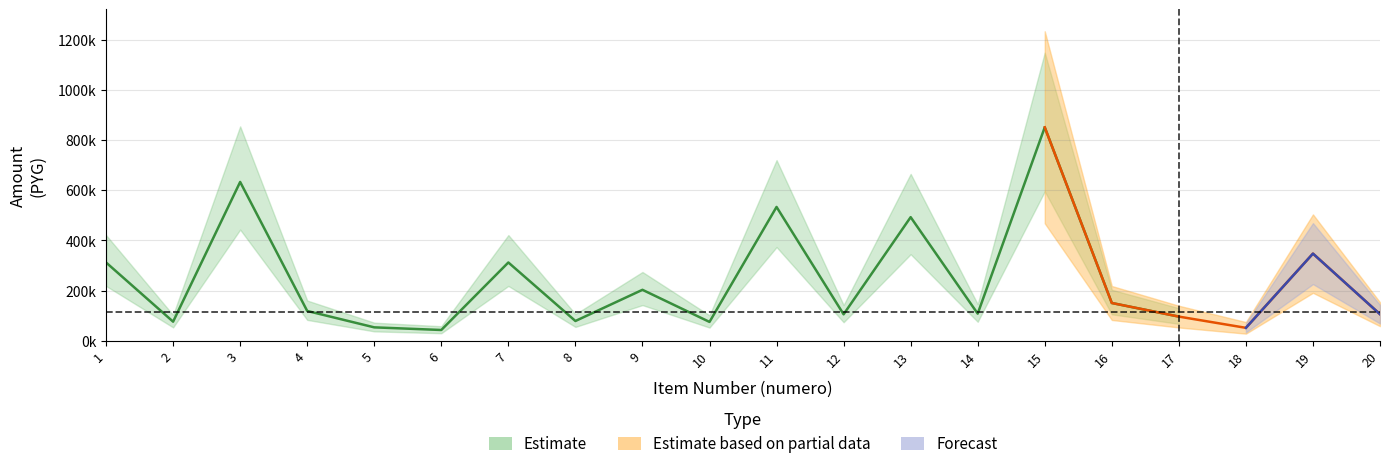

What is the value of the monto point at the 7th from the left?

312000